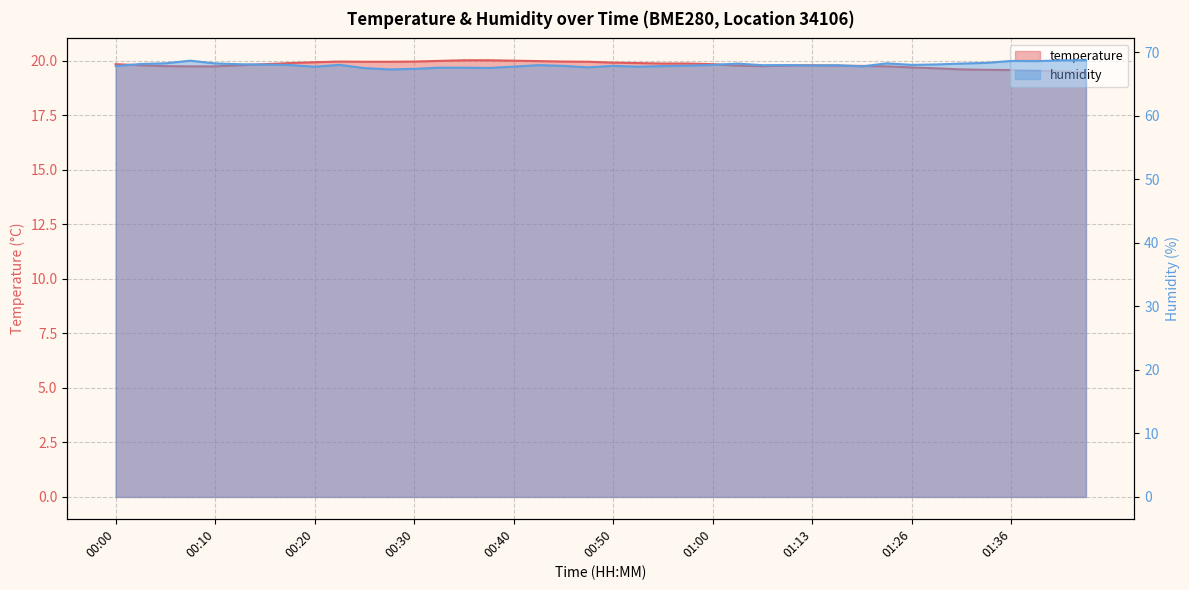

Which series has the largest total across all categories?

humidity